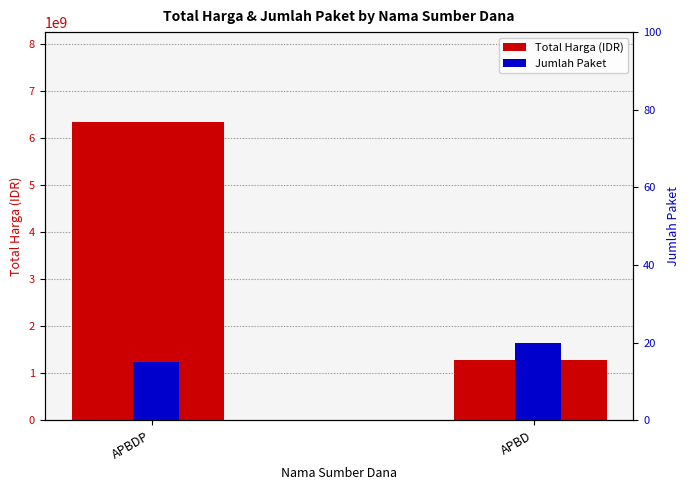

At how many categories does at least one series exceed 4791083274?

1